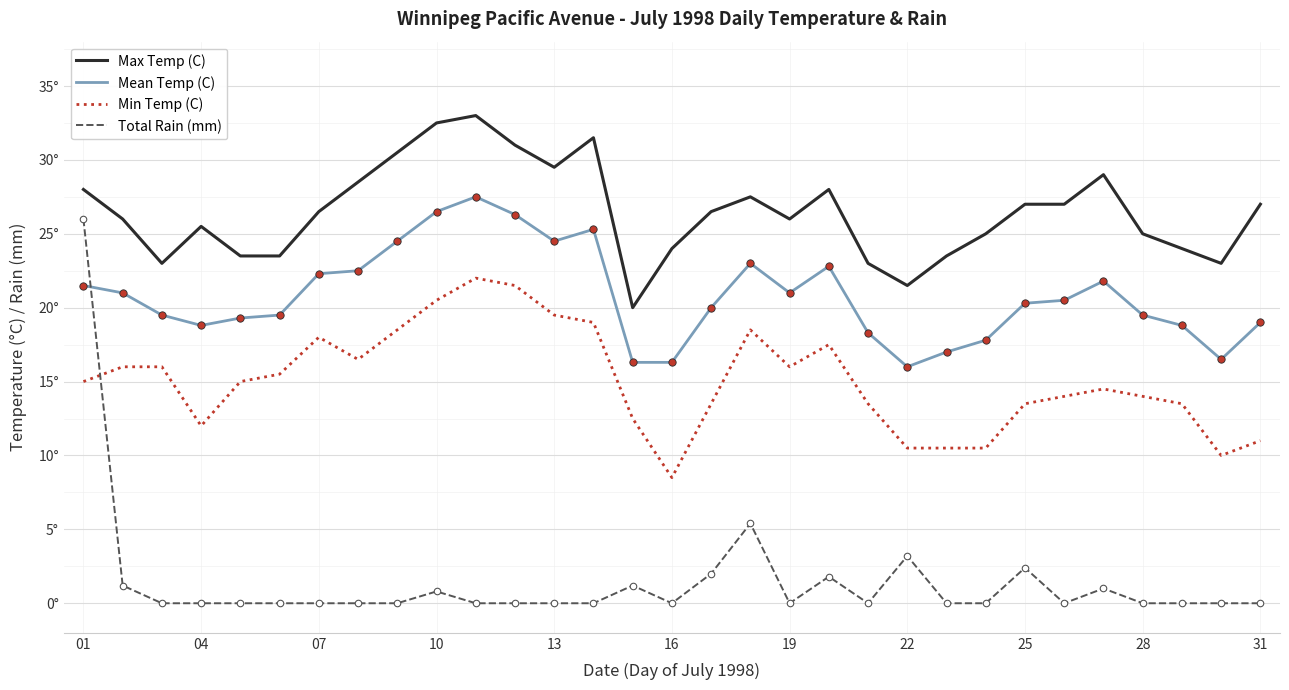

What are all the series names shown in the legend?

Max Temp (C), Mean Temp (C), Min Temp (C), Total Rain (mm)